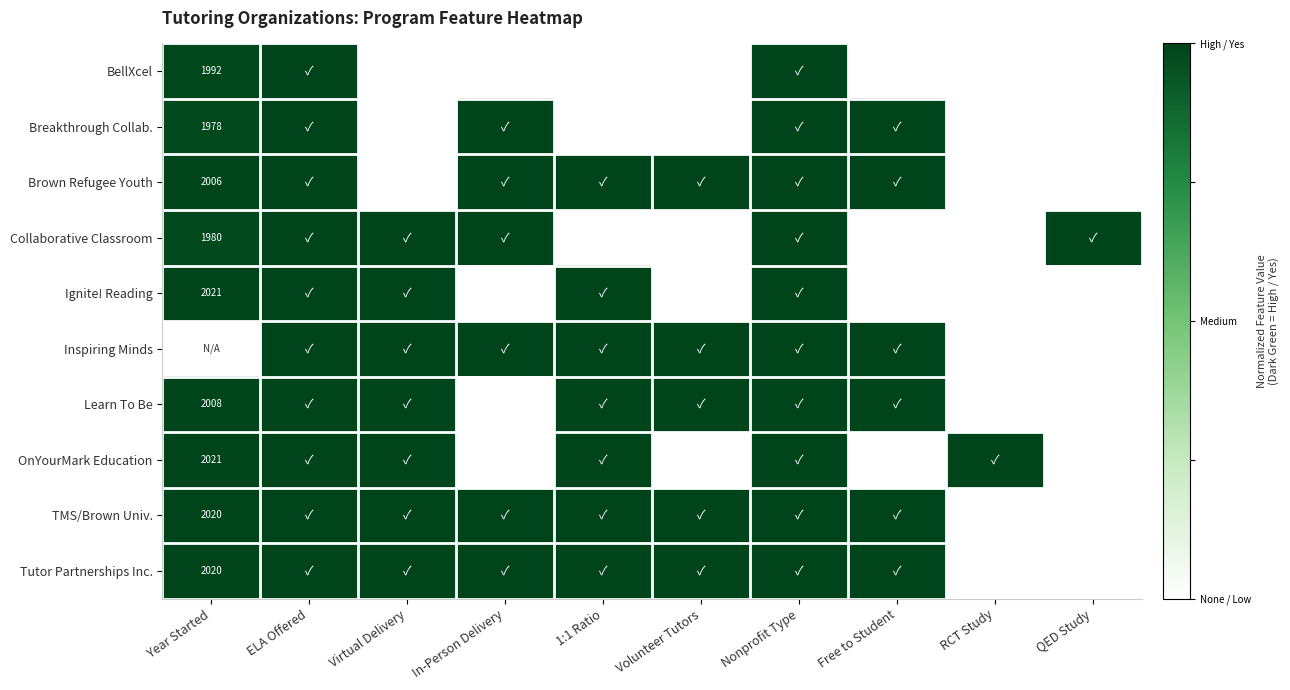

The OnYourMark Education series shows 898 at Year Started. True or false?

False